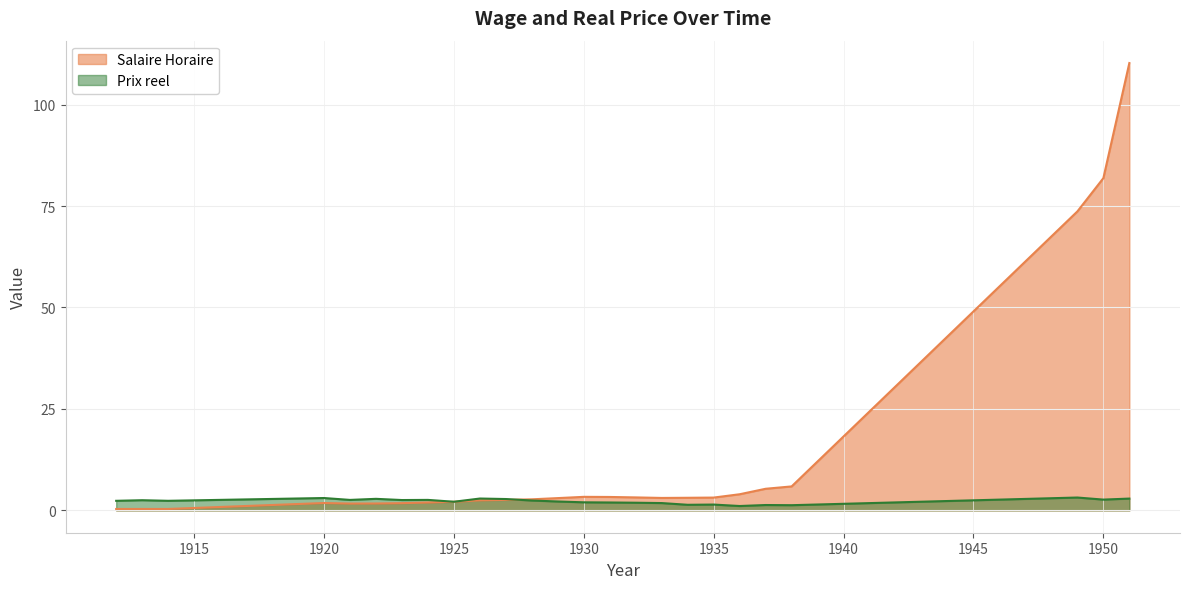

List the series in order of their overall mean, highest first.

Salaire Horaire, Prix reel